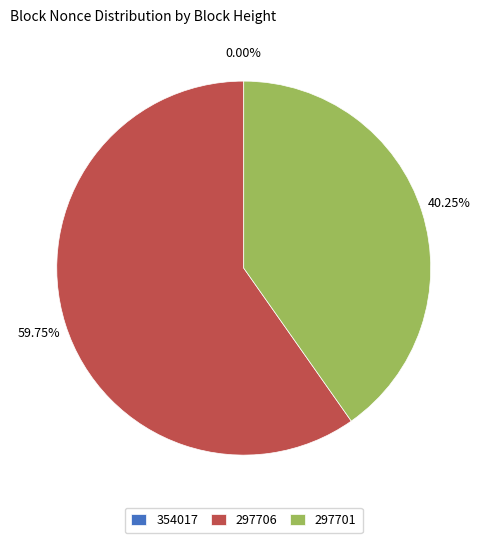

Which category has the smallest portion of the pie?

354017